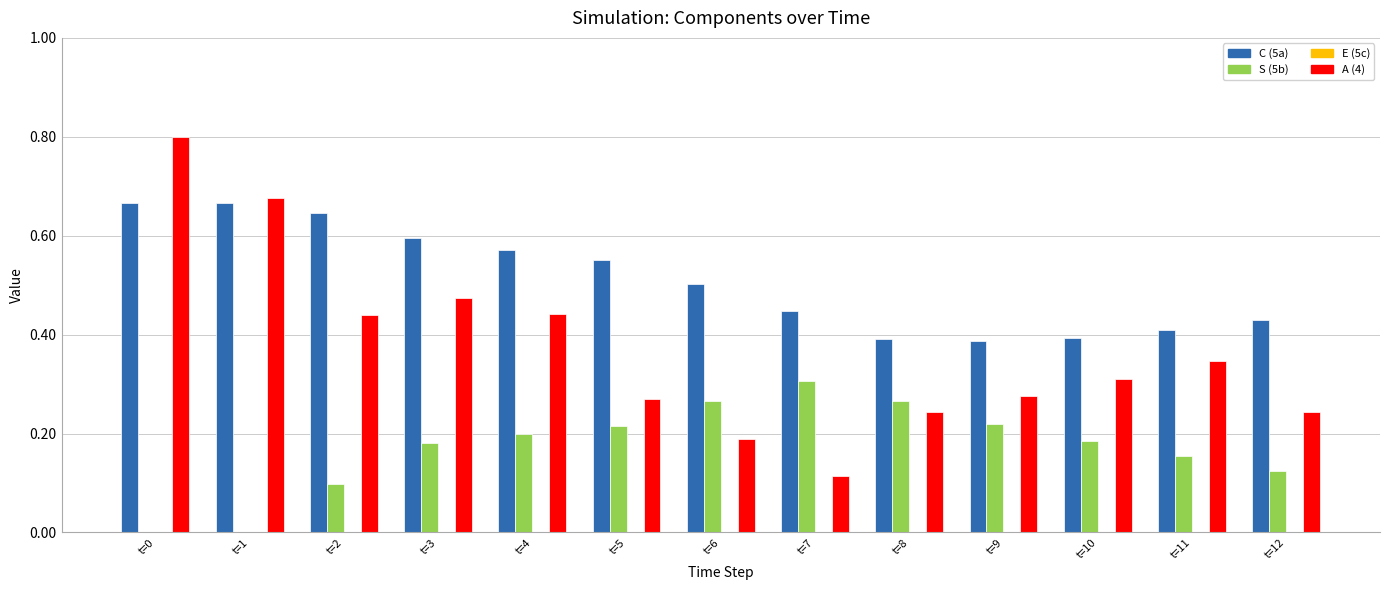

What is the maximum value shown in the chart?

0.8